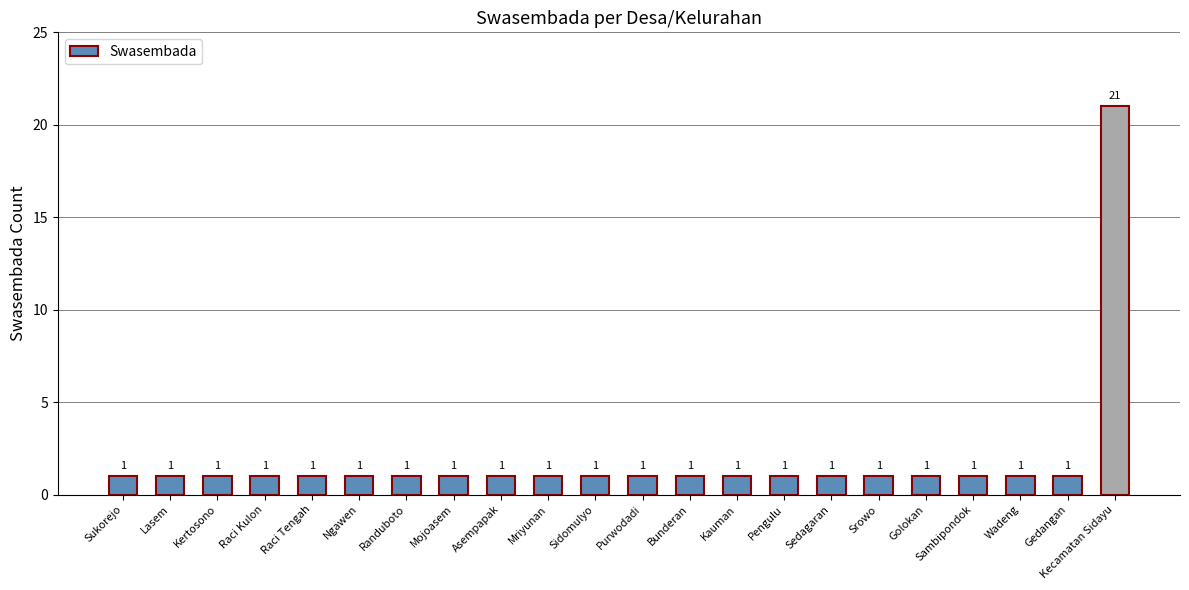

Reading left to right, list all the values displayed in this chart.

Sukorejo=1	Lasem=1	Kertosono=1	Raci Kulon=1	Raci Tengah=1	Ngawen=1	Randuboto=1	Mojoasem=1	Asempapak=1	Mriyunan=1	Sidomulyo=1	Purwodadi=1	Bunderan=1	Kauman=1	Pengulu=1	Sedagaran=1	Srowo=1	Golokan=1	Sambipondok=1	Wadeng=1	Gedangan=1	Kecamatan Sidayu=21